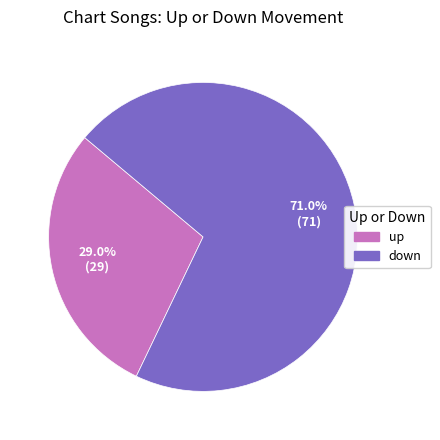

Does down represent more than half of the total?

Yes